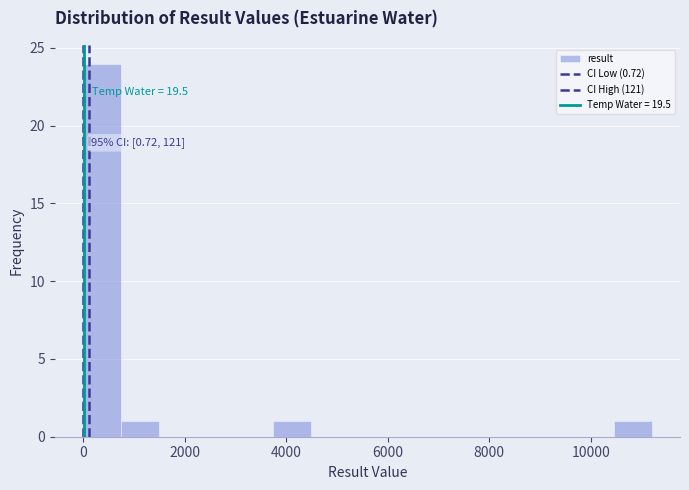

Around what value on the x-axis is the tallest bar? Give the approximate position of its centre, as read against the axis.

400